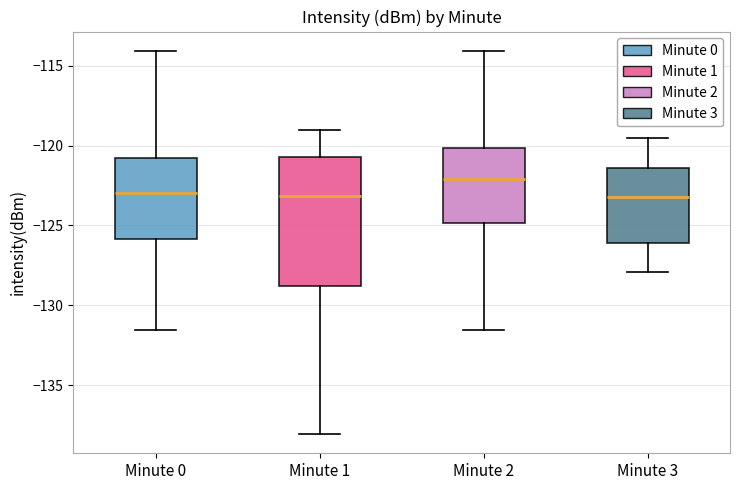

Which box has the highest median line?

Minute 2